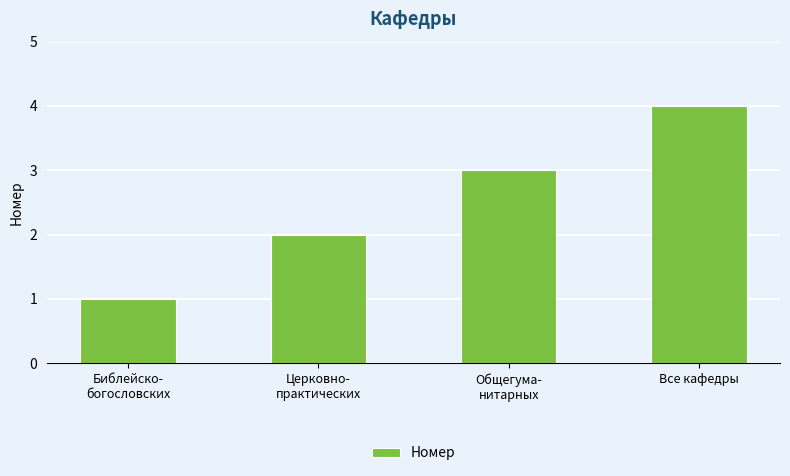

Read the value at Общегума-
нитарных.

3